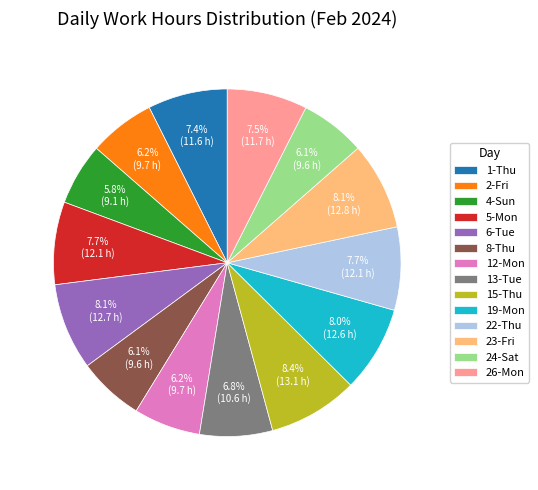

True or false: 15-Thu accounts for 23% of the total.

False